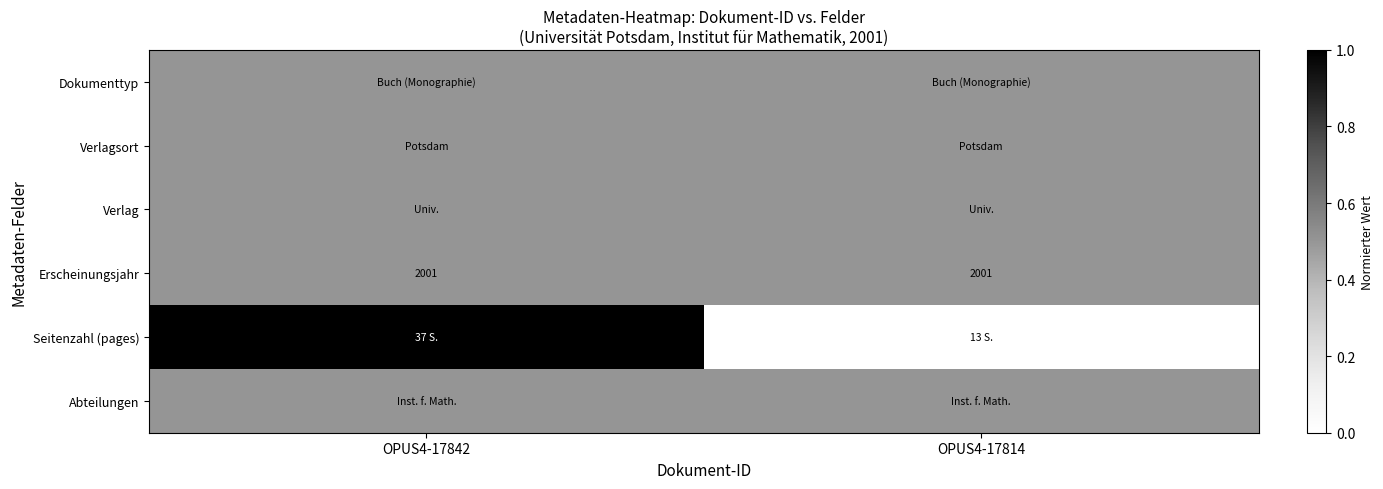

The Erscheinungsjahr series shows 2001.0 at OPUS4-17814. True or false?

True